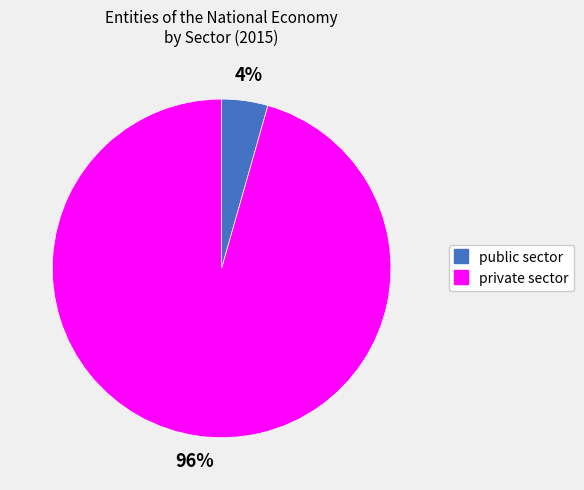

Is the sum of private sector and public sector greater than half?

Yes